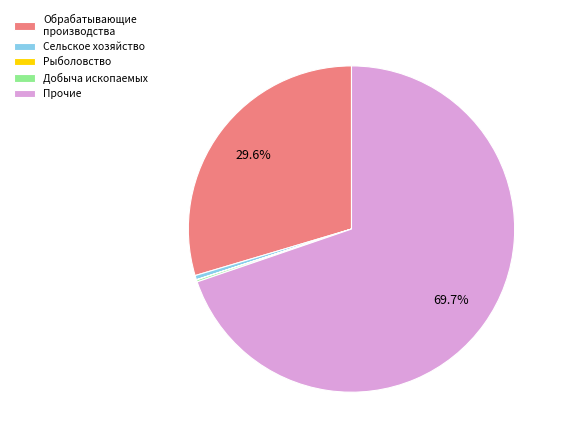

Does any single category account for the majority?

Yes